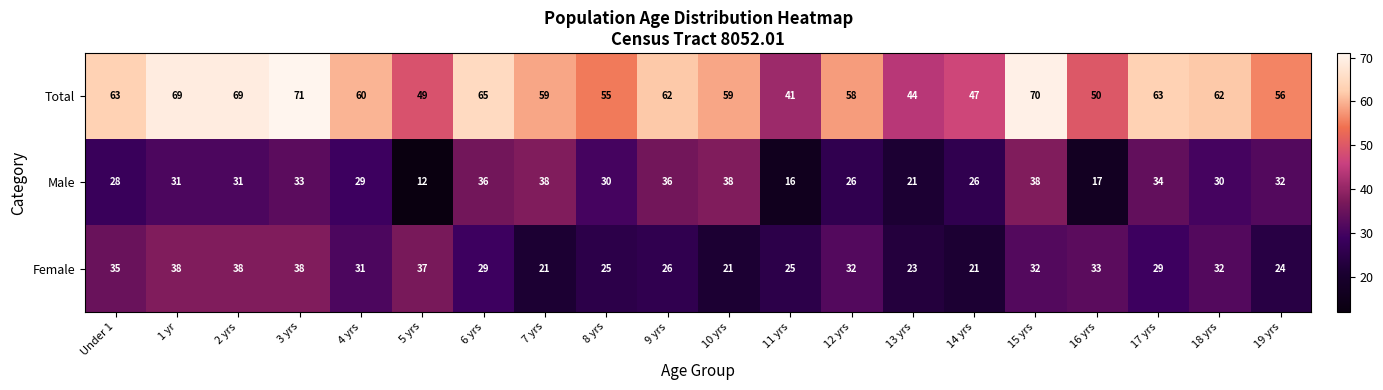

How many data points in Female are less than 31?

10